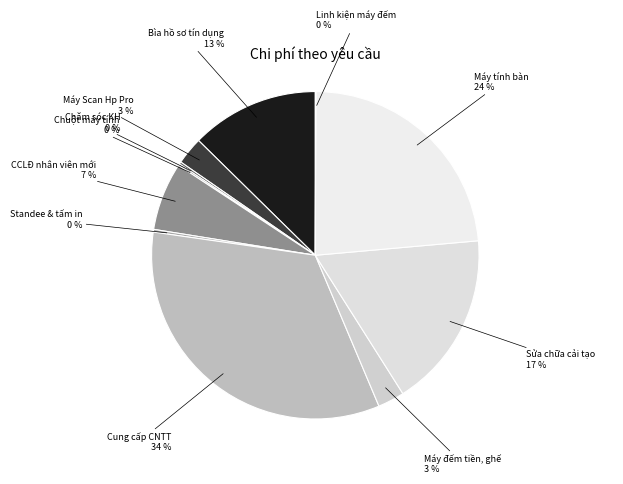

Which category has the biggest portion of the pie?

Cung cấp CNTT